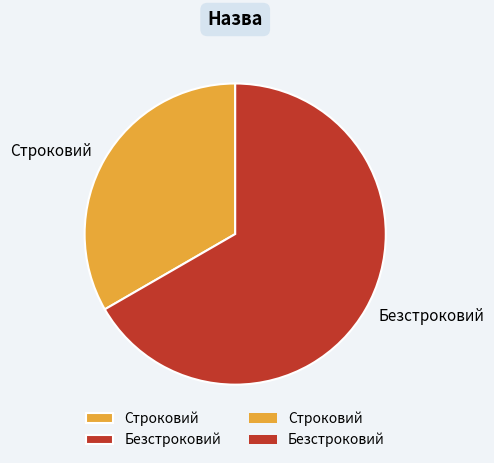

Which slice is the largest?

Безстроковий